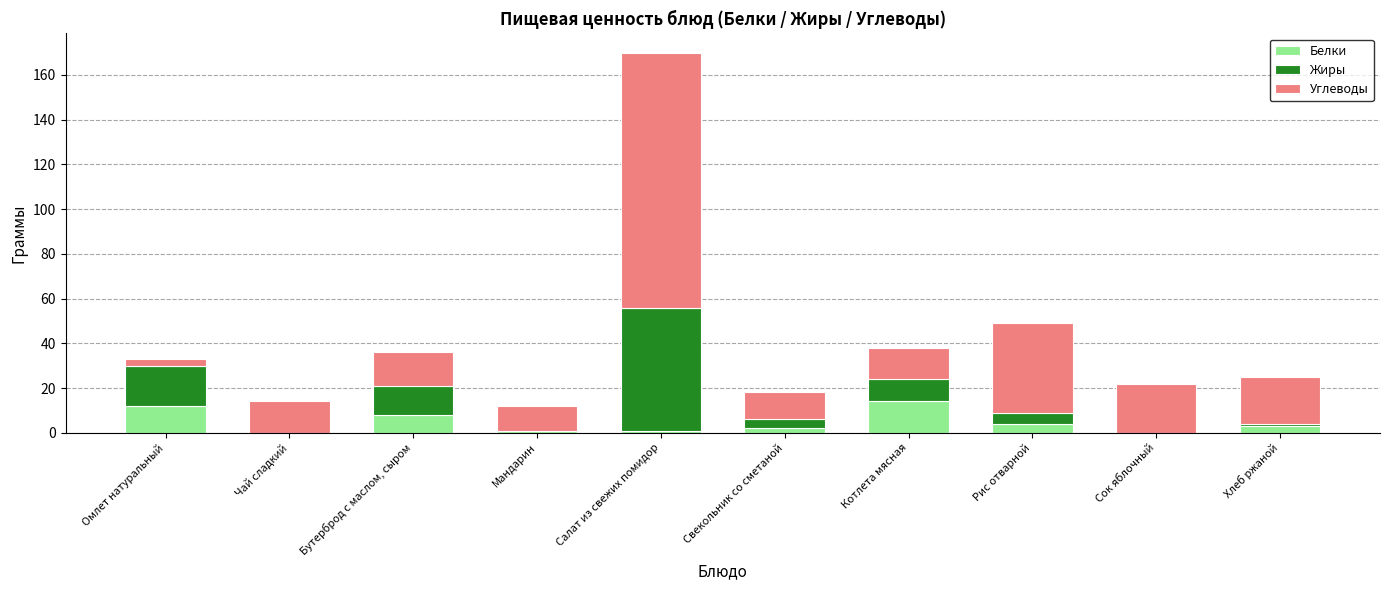

At which category is the sum across all series the highest?

Салат из свежих помидор